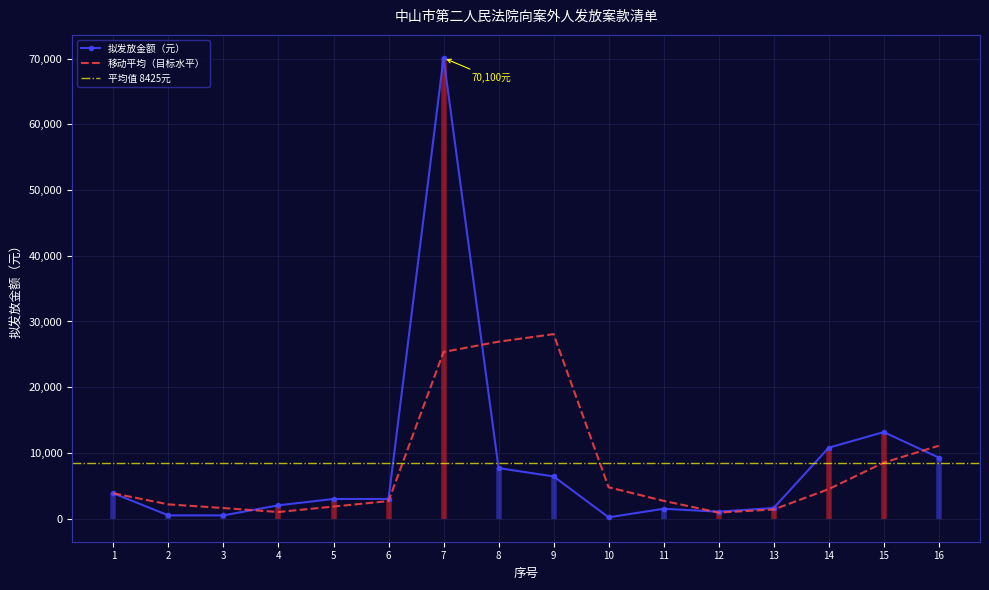

Reading left to right, what are all the values shown in this chart?

3856	500	500	2038	3000	3000	70100	7697	6429	209	1507	1066	1624	10796	13177	9298